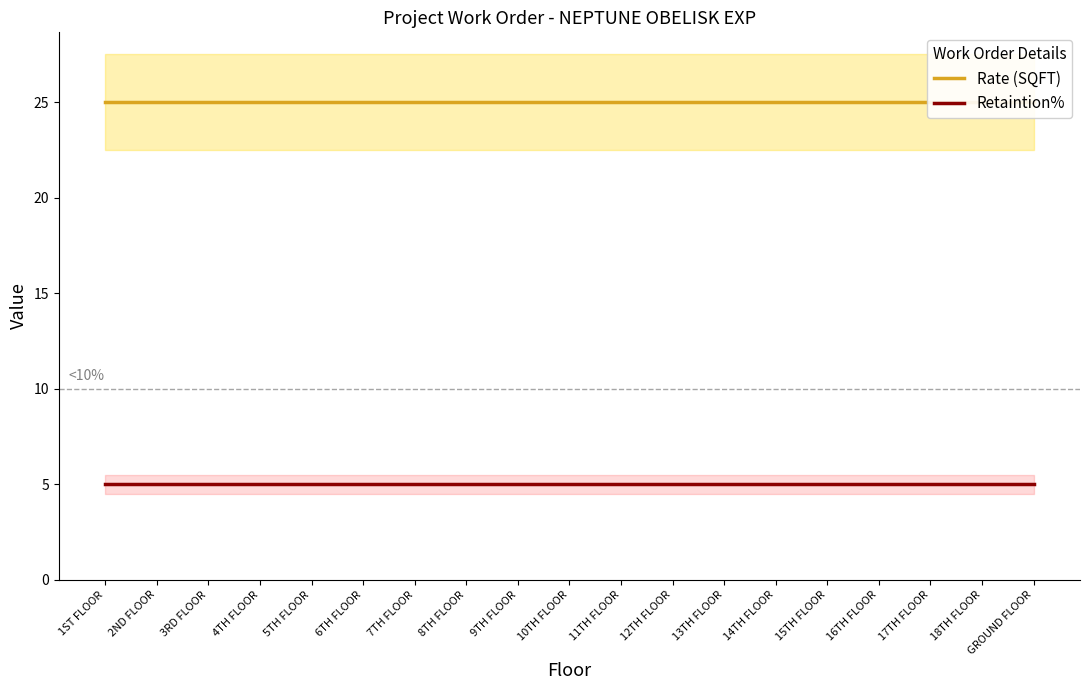

Which series has the widest spread of values?

Rate (SQFT)